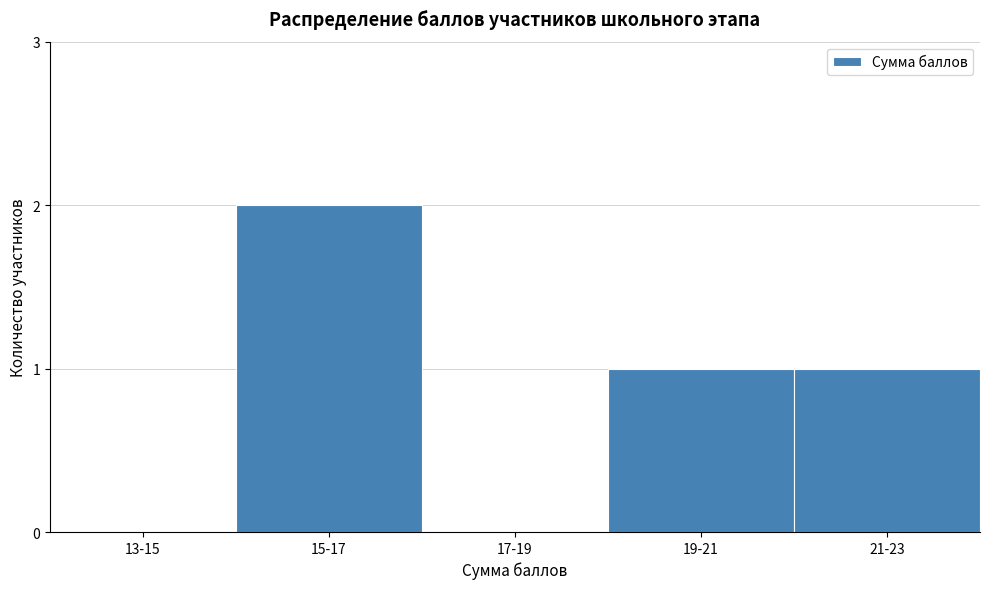

Reading right to left, extract all data points from this chart.

21-23=1	19-21=1	17-19=0	15-17=2	13-15=0